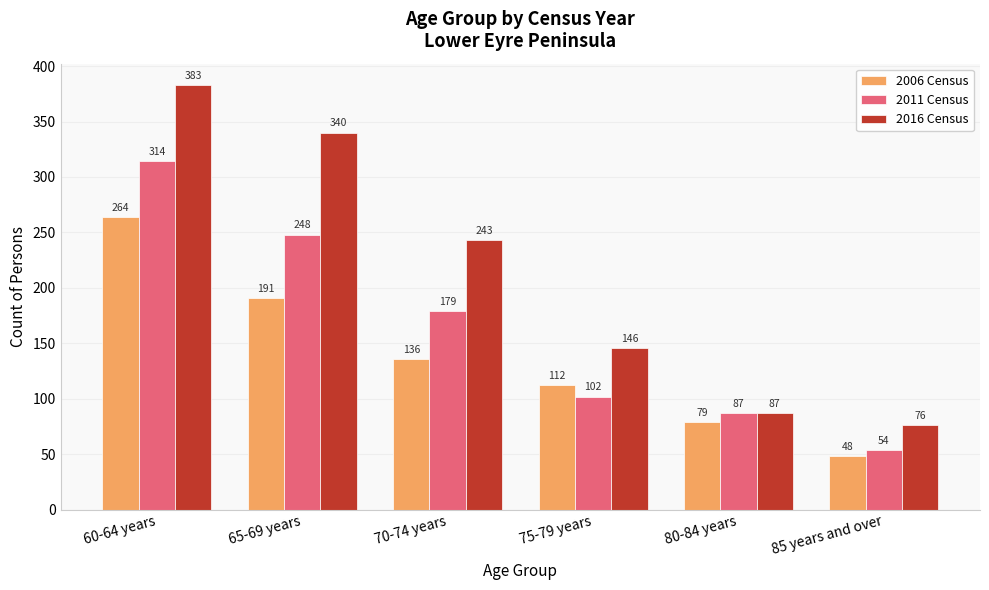

How many bars are there in each group?

3